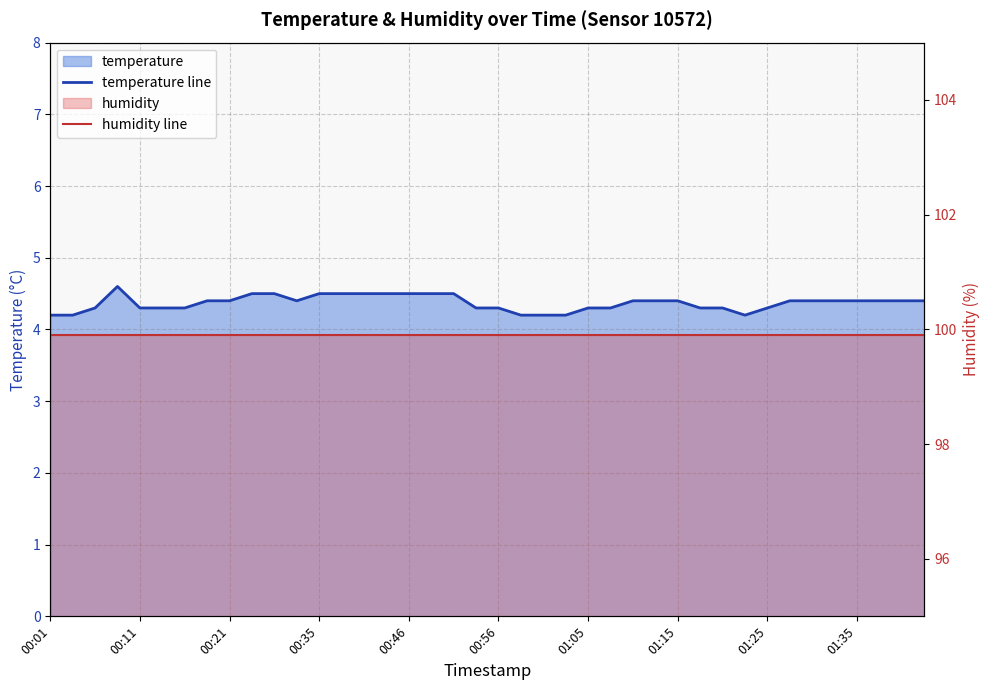

True or false: humidity line has a value of 99.9 at 38.

True